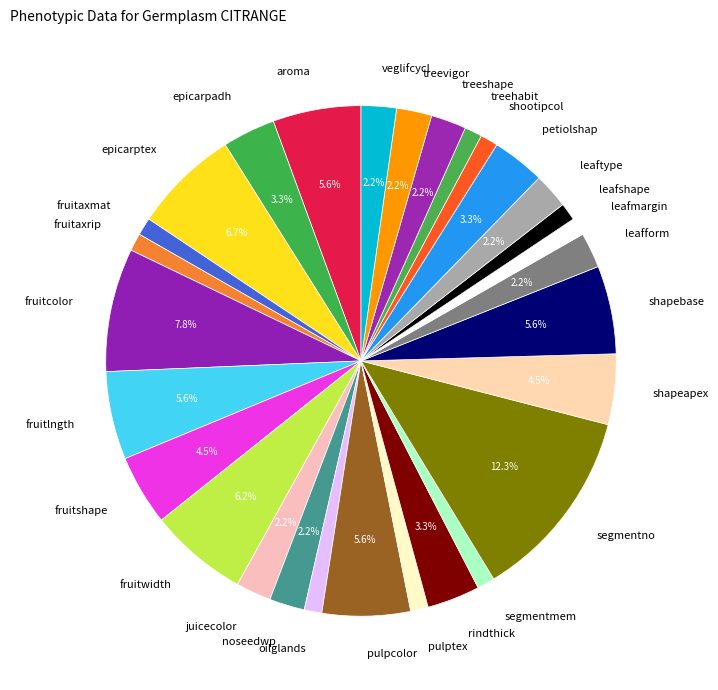

What portion of the pie excludes epicarpadh?

96.7%